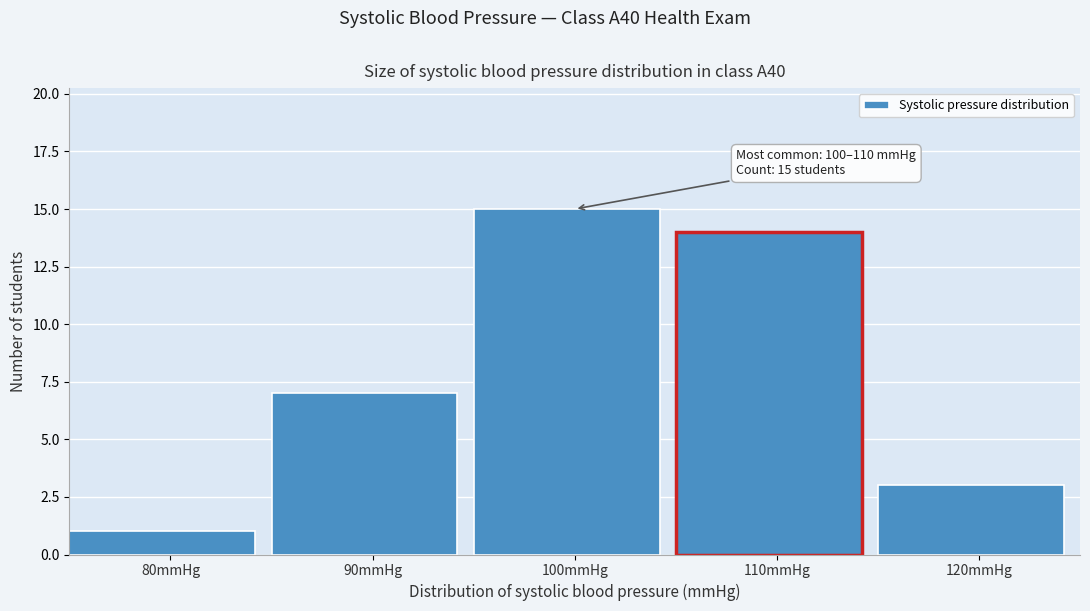

Reading right to left, extract all data points from this chart.

120mmHg=3	110mmHg=14	100mmHg=15	90mmHg=7	80mmHg=1